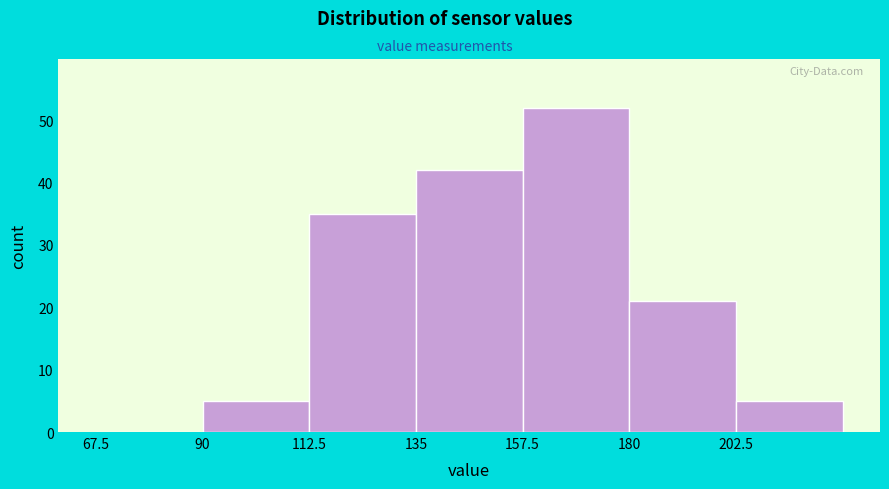

Which range on the x-axis has the tallest bar?

157.5 to 180.0